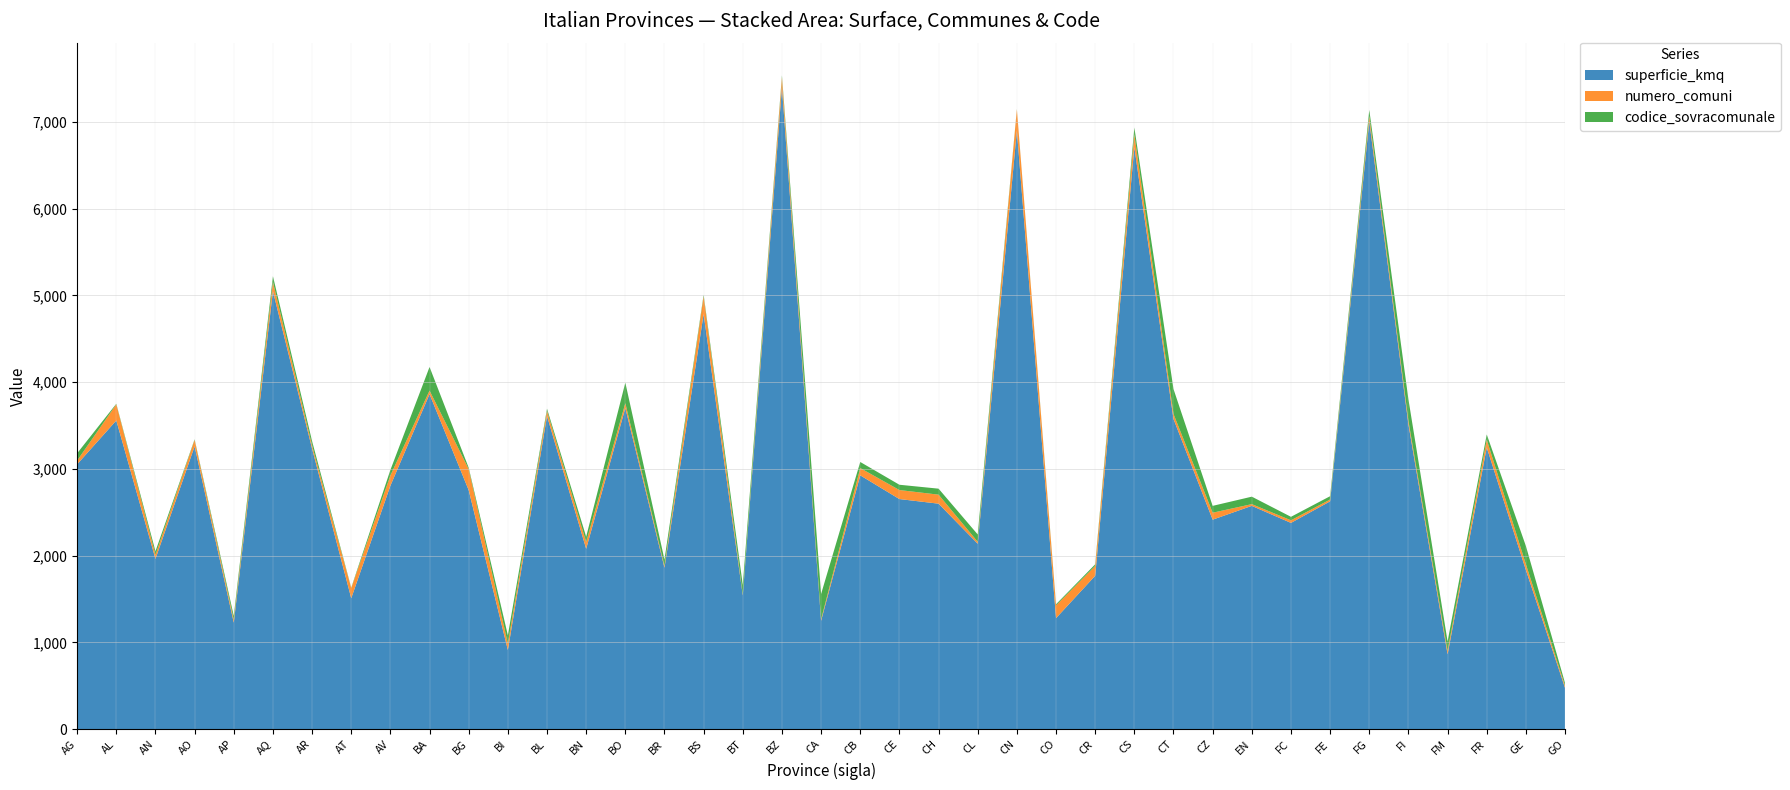

Reading left to right, transcribe all the data shown in this chart.

superficie_kmq: 3053.8	3558.5	1962.9	3260.5	1228.6	5048.1	3233.7	1509.9	2806.5	3862.3	2755.0	912.9	3609.5	2079.5	3702.7	1861.4	4785.3	1542.6	7399.9	1250.1	2926.2	2652.9	2599.7	2137.9	6897.6	1280.2	1768.8	6707.7	3575.8	2415.5	2574.5	2378.2	2626.9	7006.6	3513.3	863.0	3246.9	1834.7	475.3
numero_comuni: 43.0	187.0	47.0	74.0	33.0	108.0	36.0	117.0	118.0	41.0	243.0	74.0	60.0	78.0	55.0	20.0	205.0	10.0	116.0	17.0	84.0	104.0	104.0	22.0	247.0	147.0	113.0	150.0	58.0	80.0	20.0	30.0	21.0	61.0	41.0	40.0	91.0	67.0	25.0
codice_sovracomunale: 84.0	6.0	42.0	7.0	44.0	66.0	51.0	5.0	64.0	272.0	16.0	96.0	25.0	62.0	237.0	74.0	17.0	110.0	21.0	292.0	70.0	61.0	69.0	85.0	4.0	13.0	19.0	78.0	287.0	79.0	86.0	40.0	38.0	71.0	248.0	109.0	60.0	210.0	31.0